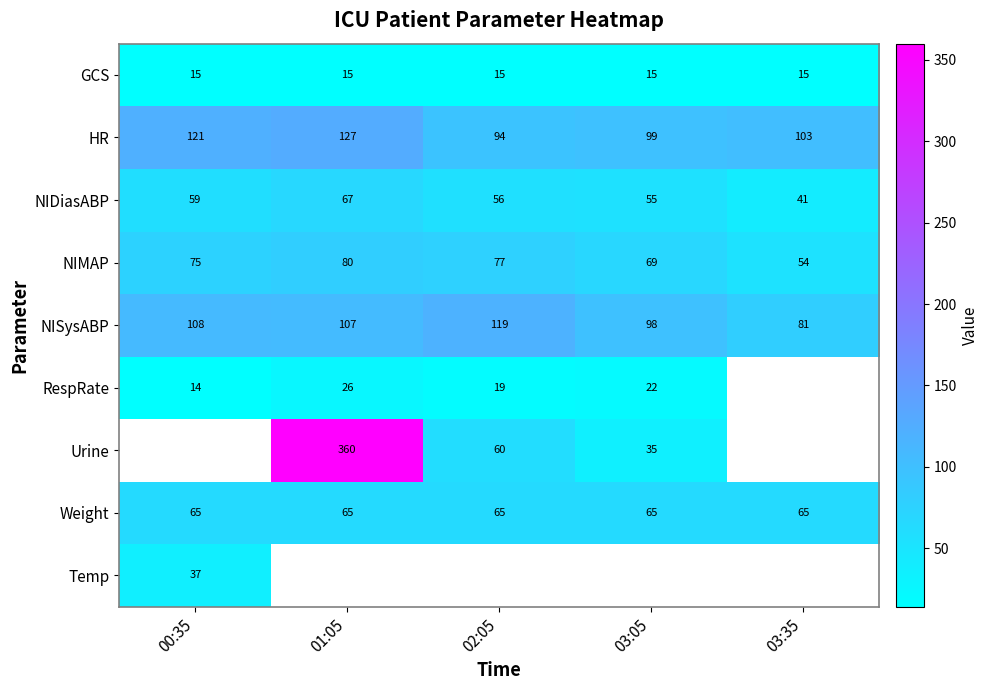

How many series are shown in this chart?

9